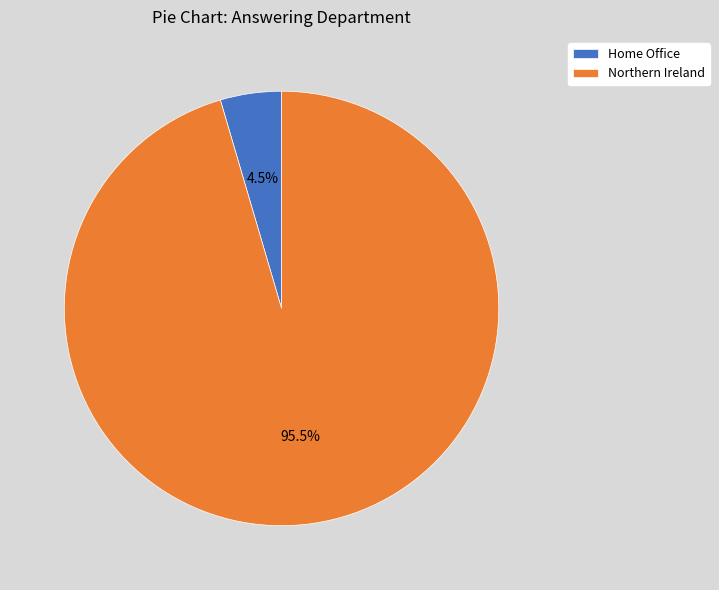

Do Northern Ireland and Home Office together represent more than half of the pie?

Yes